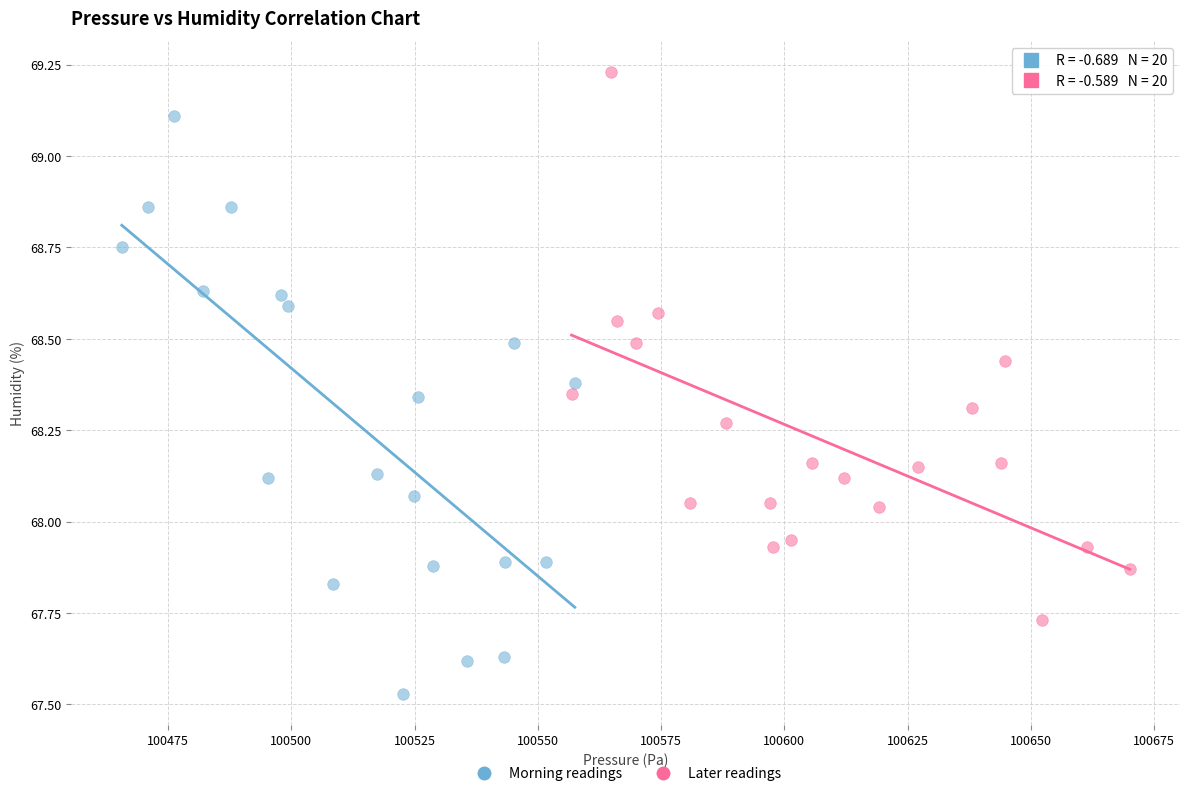

Which series contains the lowest Y value?

Morning readings